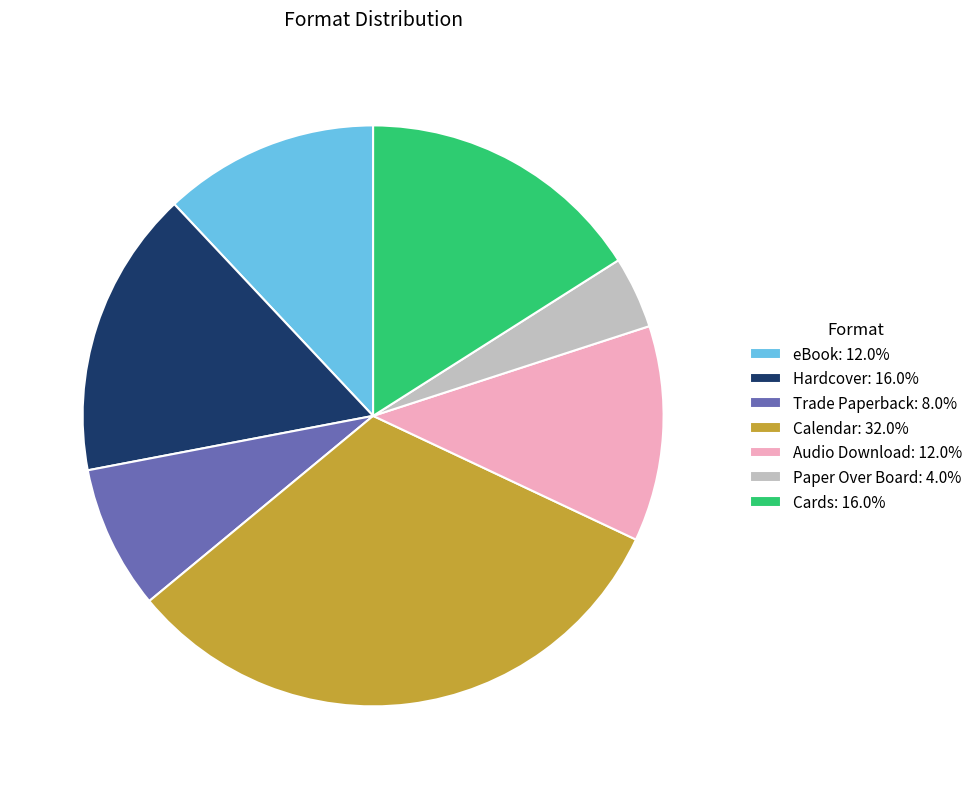

Is Hardcover the majority of the pie?

No